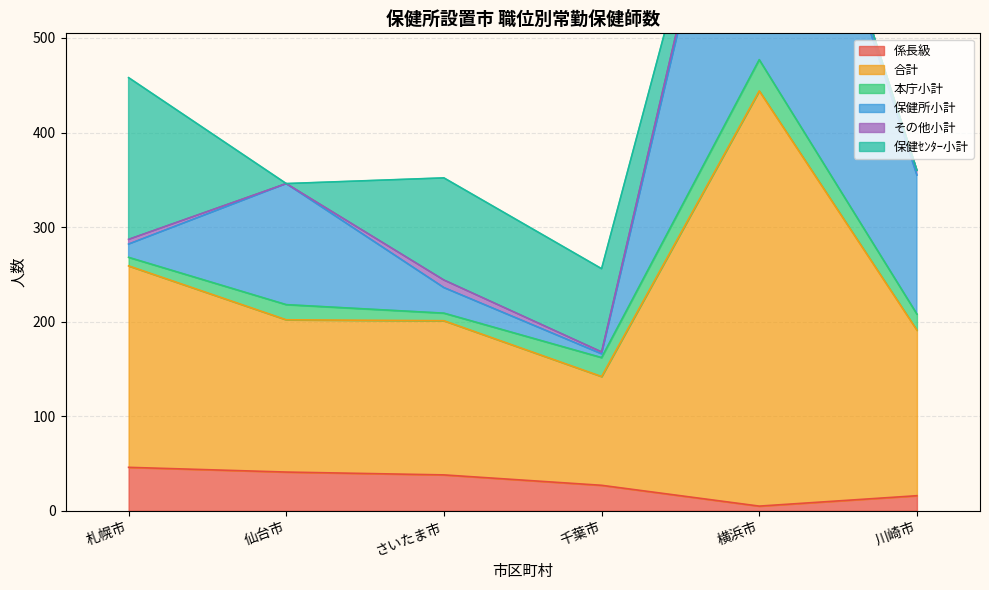

Reading right to left, list all the values displayed in this chart.

係長級: 16	5	27	38	41	46
合計: 175	439	115	163	161	213
本庁小計: 17	33	20	8	16	9
保健所小計: 147	391	4	27	128	14
その他小計: 5	12	2	8	0	5
保健ｾﾝﾀｰ小計: 0	0	88	108	0	171